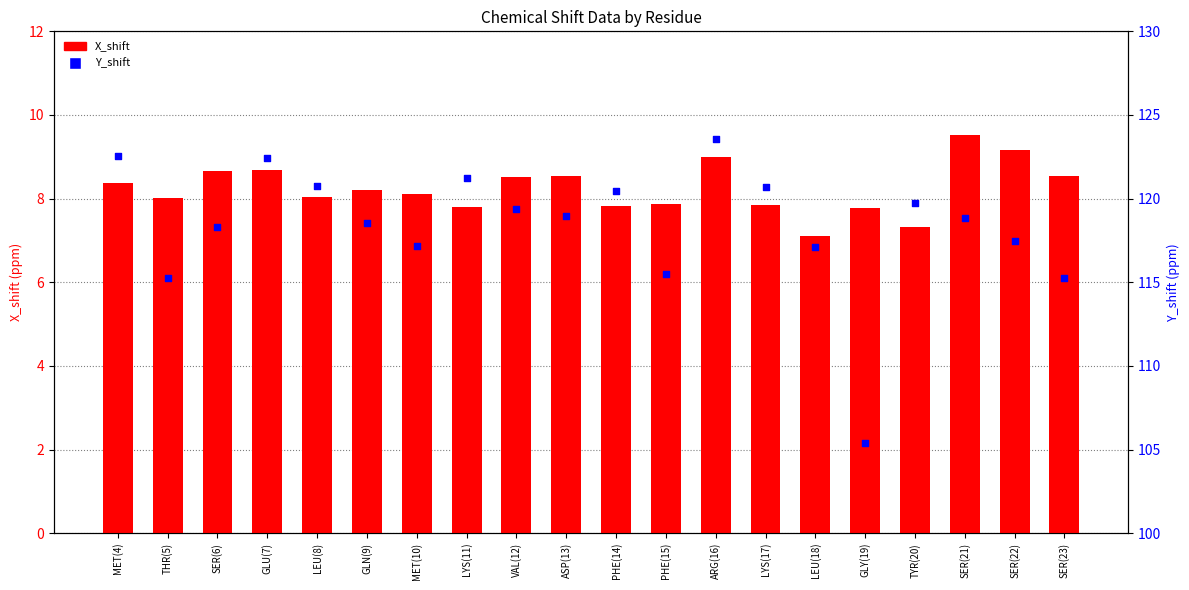

Which series reaches the minimum Y coordinate?

X_shift